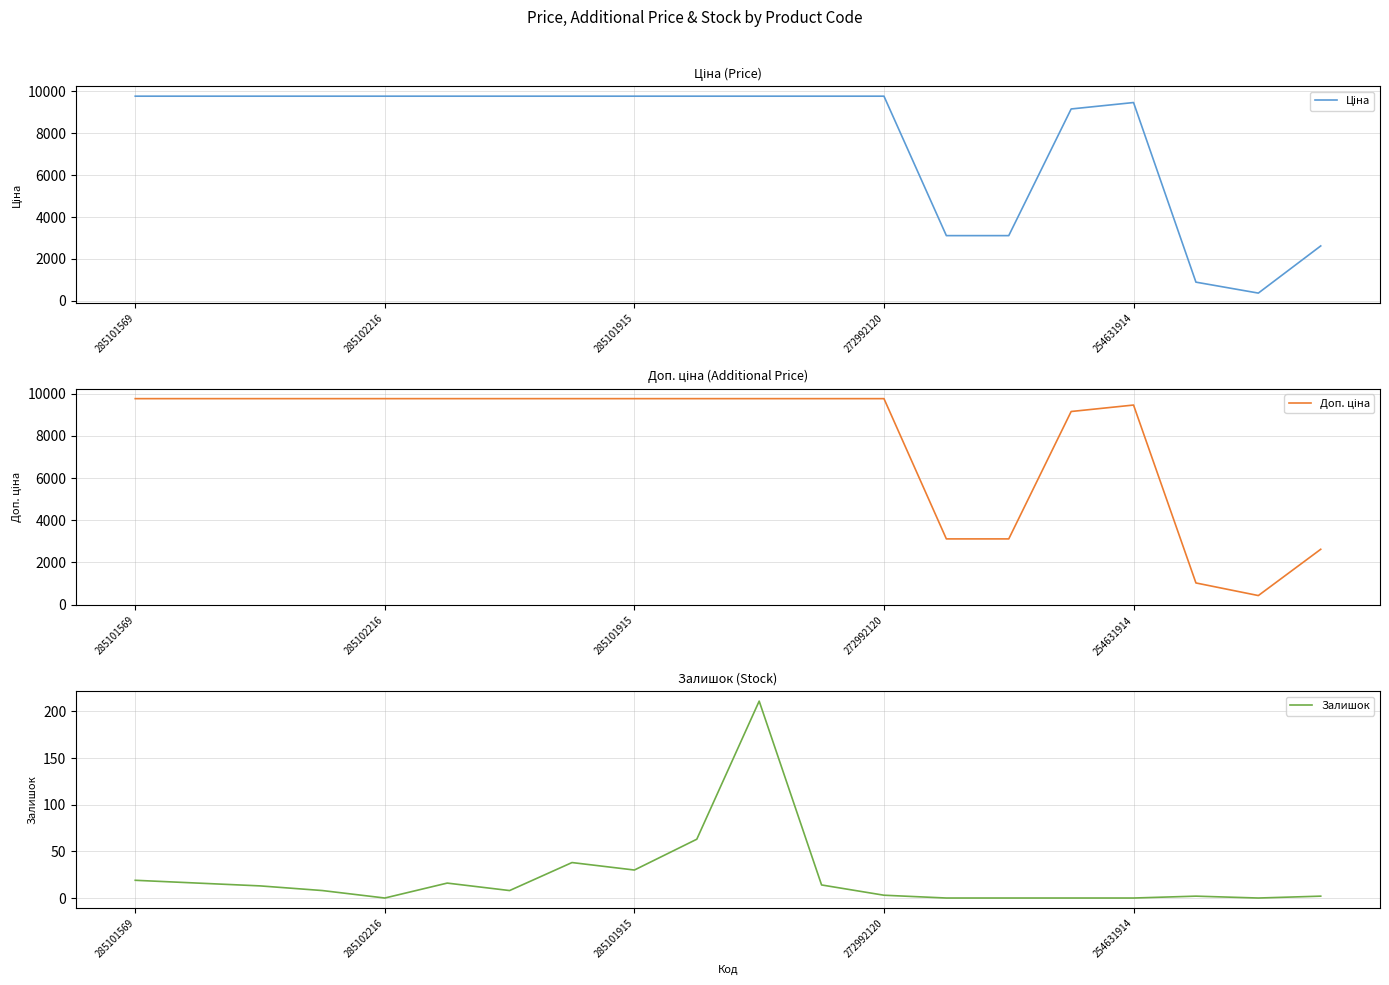

True or false: Доп. ціна and Ціна intersect in this chart.

True